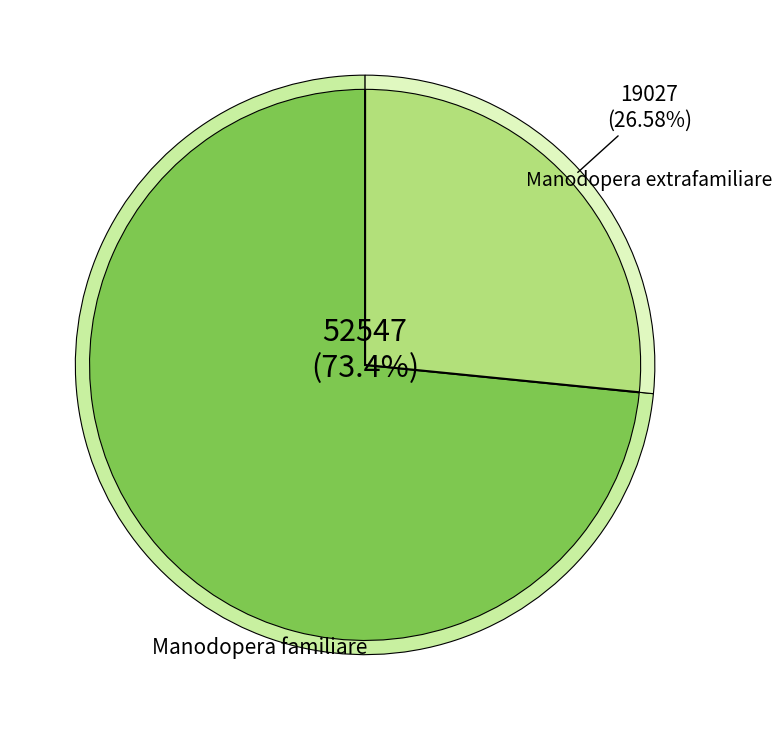

What is the smallest slice in the pie chart?

Manodopera extrafamiliare